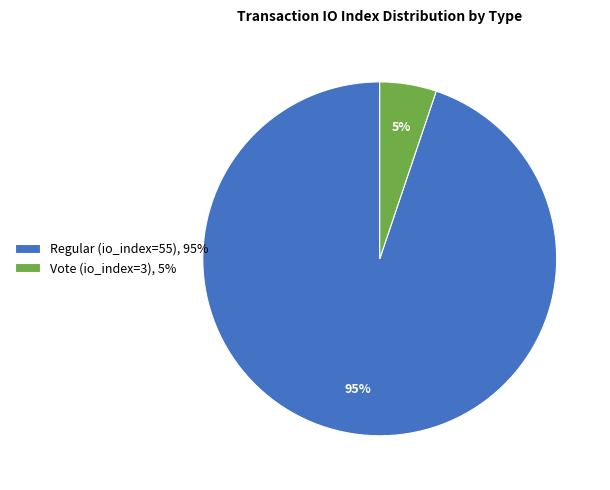

Rank the categories by value from highest to lowest.

Regular (io_index=55), Vote (io_index=3)